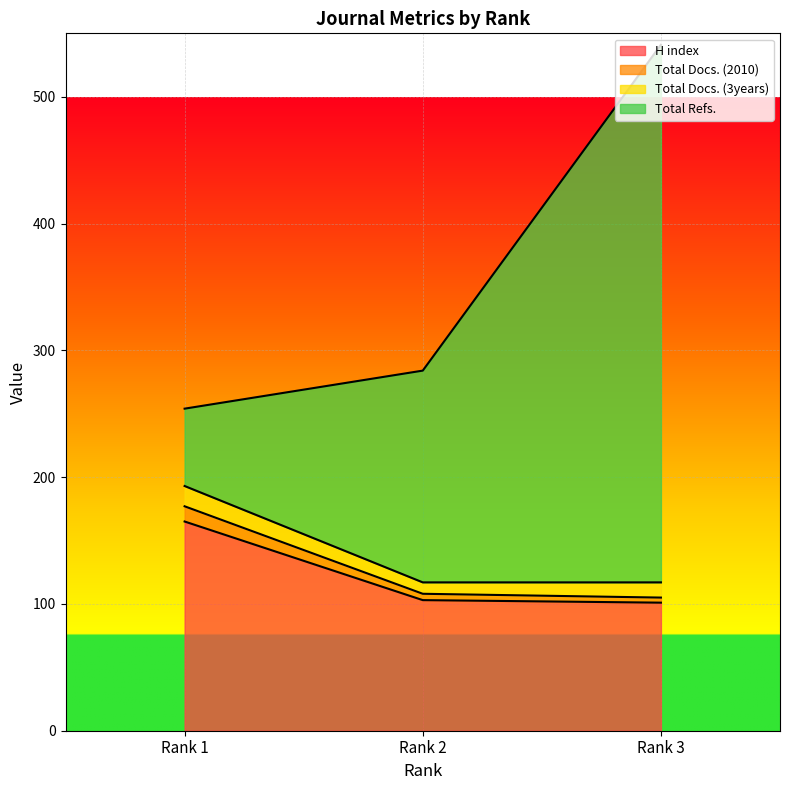

At how many categories does at least one series exceed 141?

3